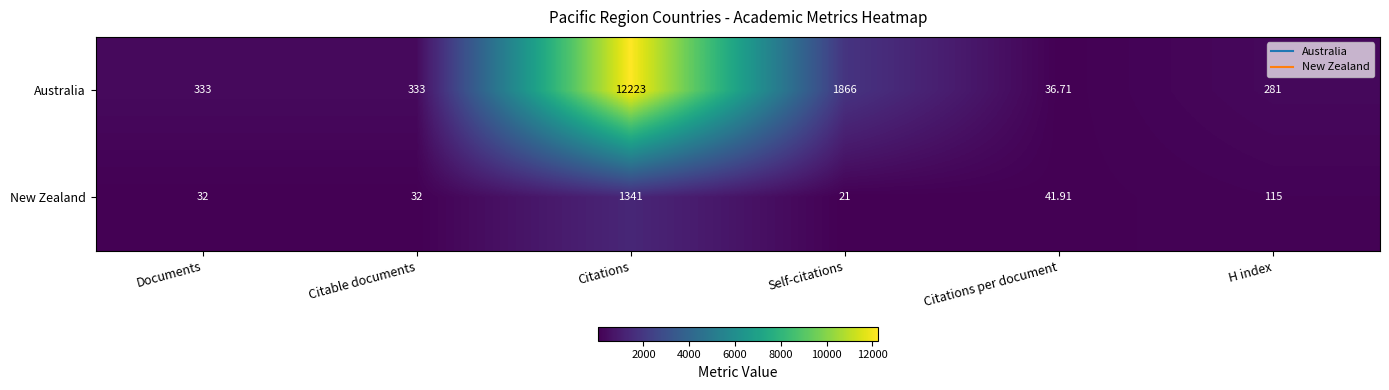

At which category is the sum across all series the highest?

Citations